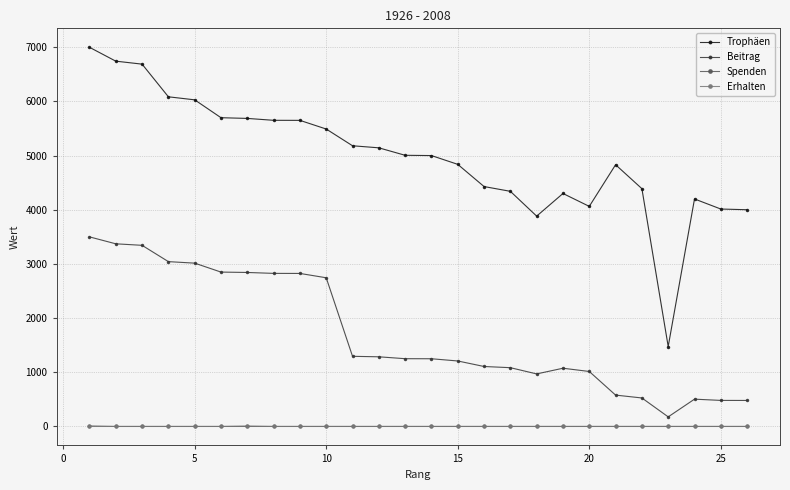

Is this an area chart (filled region under the line)?

No